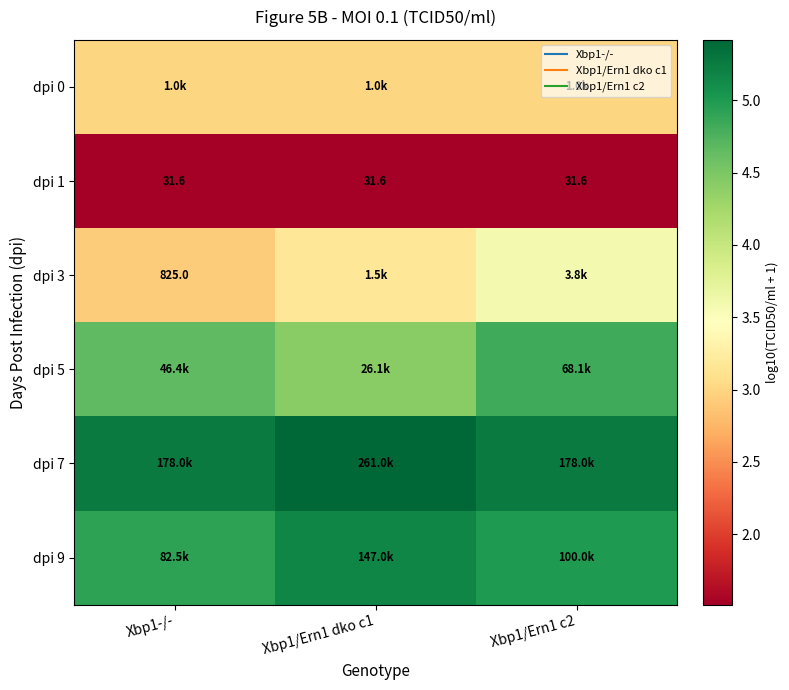

Is it true that dpi 0 equals 3.9 at Xbp1/Ern1 dko c1?

False